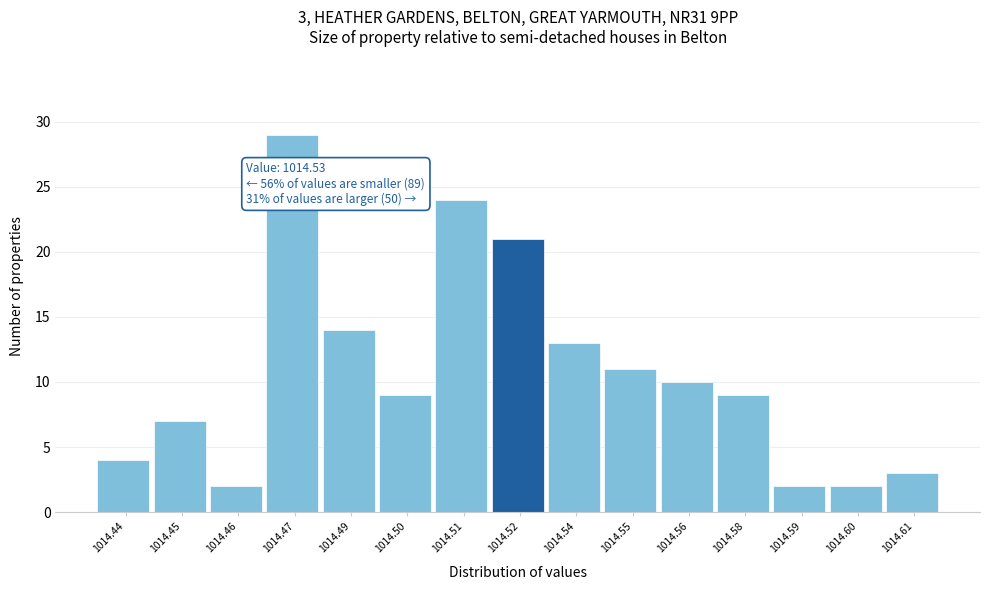

Reading left to right, extract all data points from this chart.

1014.44=4	1014.45=7	1014.46=2	1014.47=29	1014.49=14	1014.50=9	1014.51=24	1014.52=21	1014.54=13	1014.55=11	1014.56=10	1014.58=9	1014.59=2	1014.60=2	1014.61=3